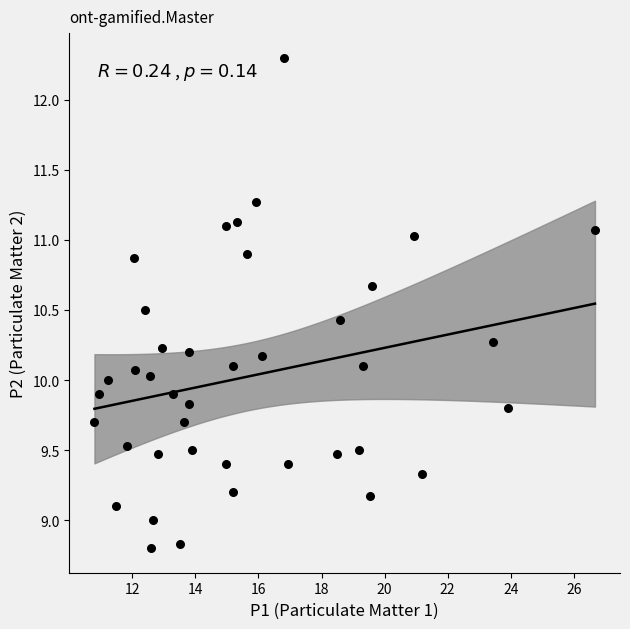

What is the range of X values (max minus min)?

15.9